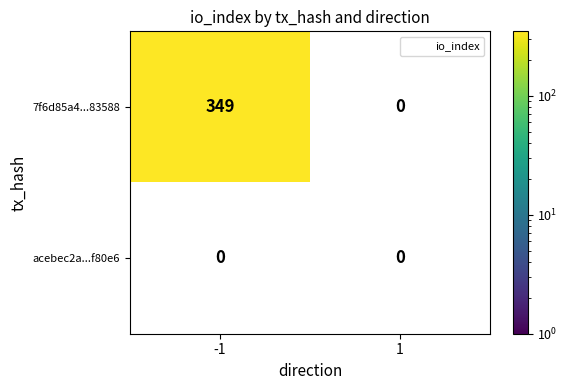

Rank the series by their average value, from lowest to highest.

acebec2a8d01469fa7325a2c49771ff988f80e6, 7f6d85a4be1eaef971aa9b15ccfe0bb43a83588